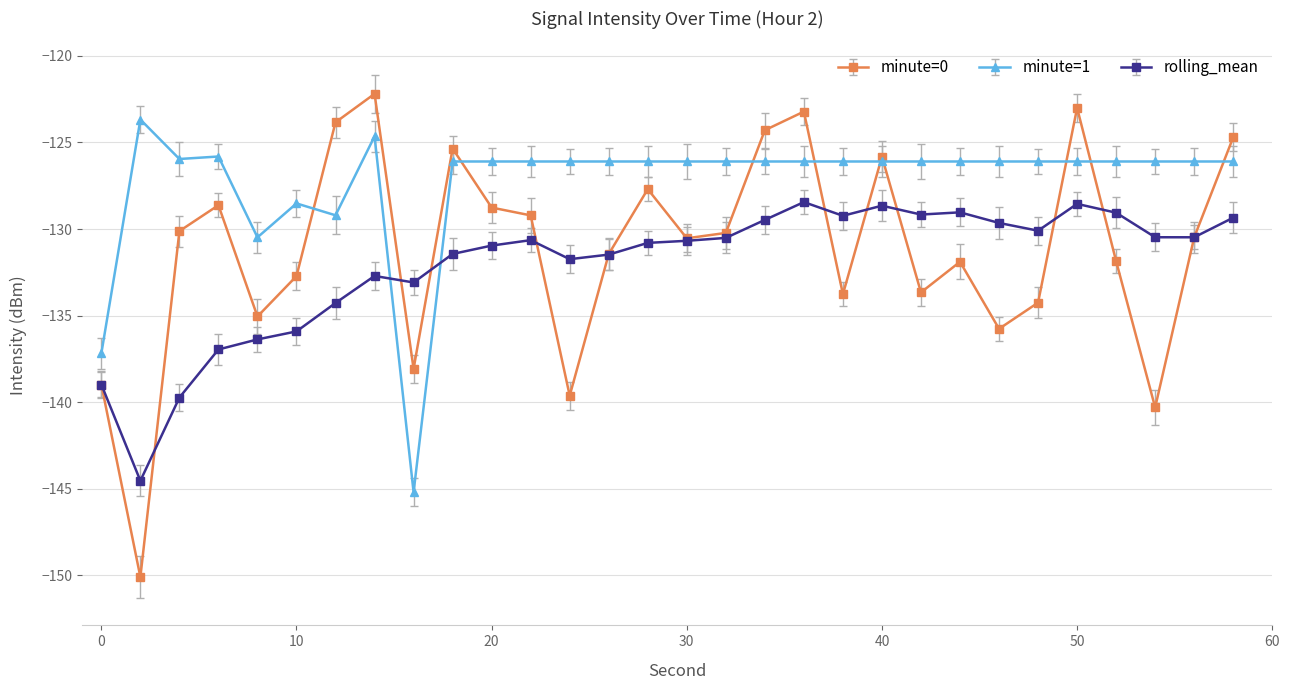

Rank the series by their maximum value, from lowest to highest.

rolling_mean, minute=1, minute=0